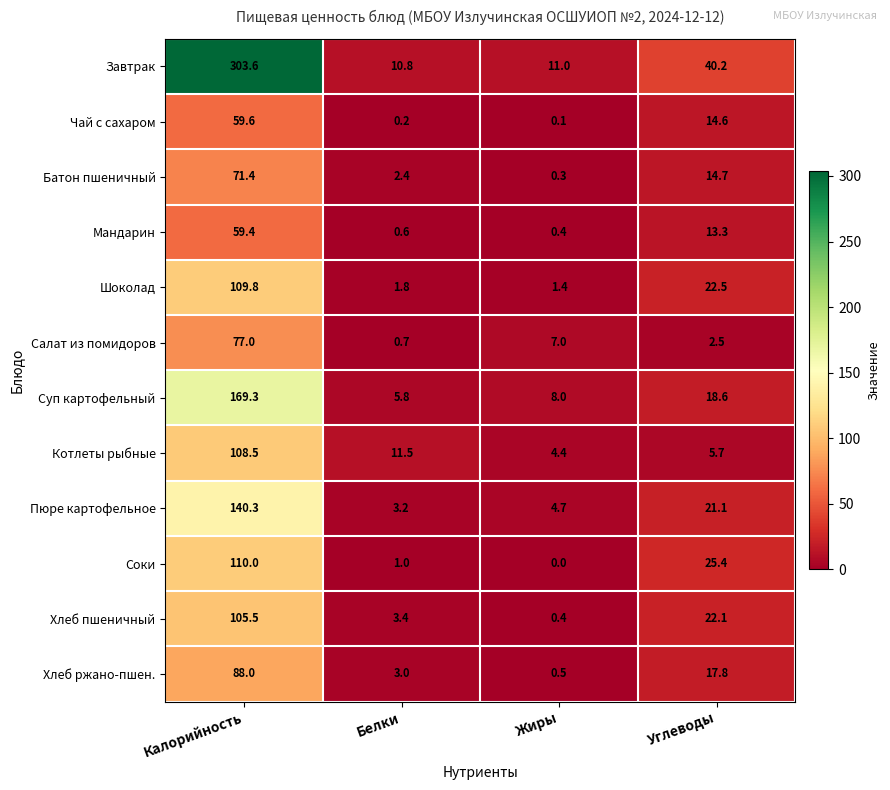

At which category is the sum across all series the highest?

Калорийность